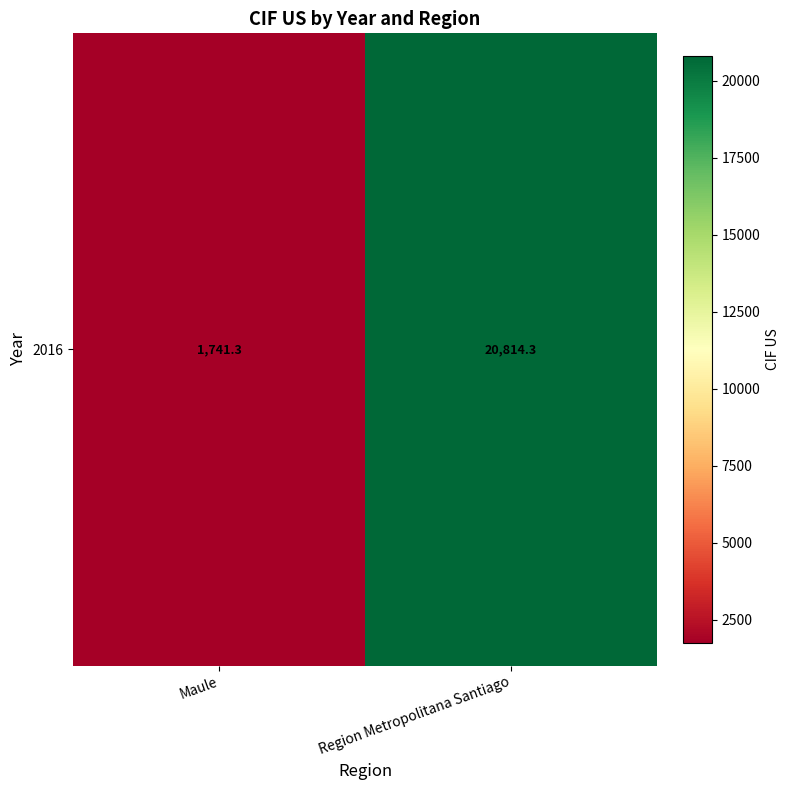

Rank the categories by value from highest to lowest.

Region Metropolitana Santiago, Maule